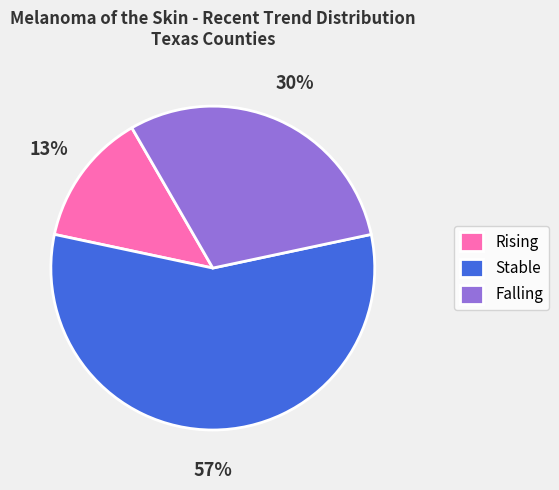

How many slices are in this pie chart?

3